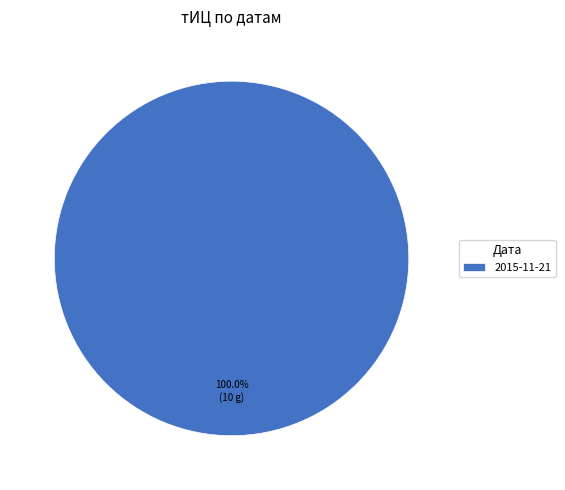

What is the majority slice?

2015-11-21